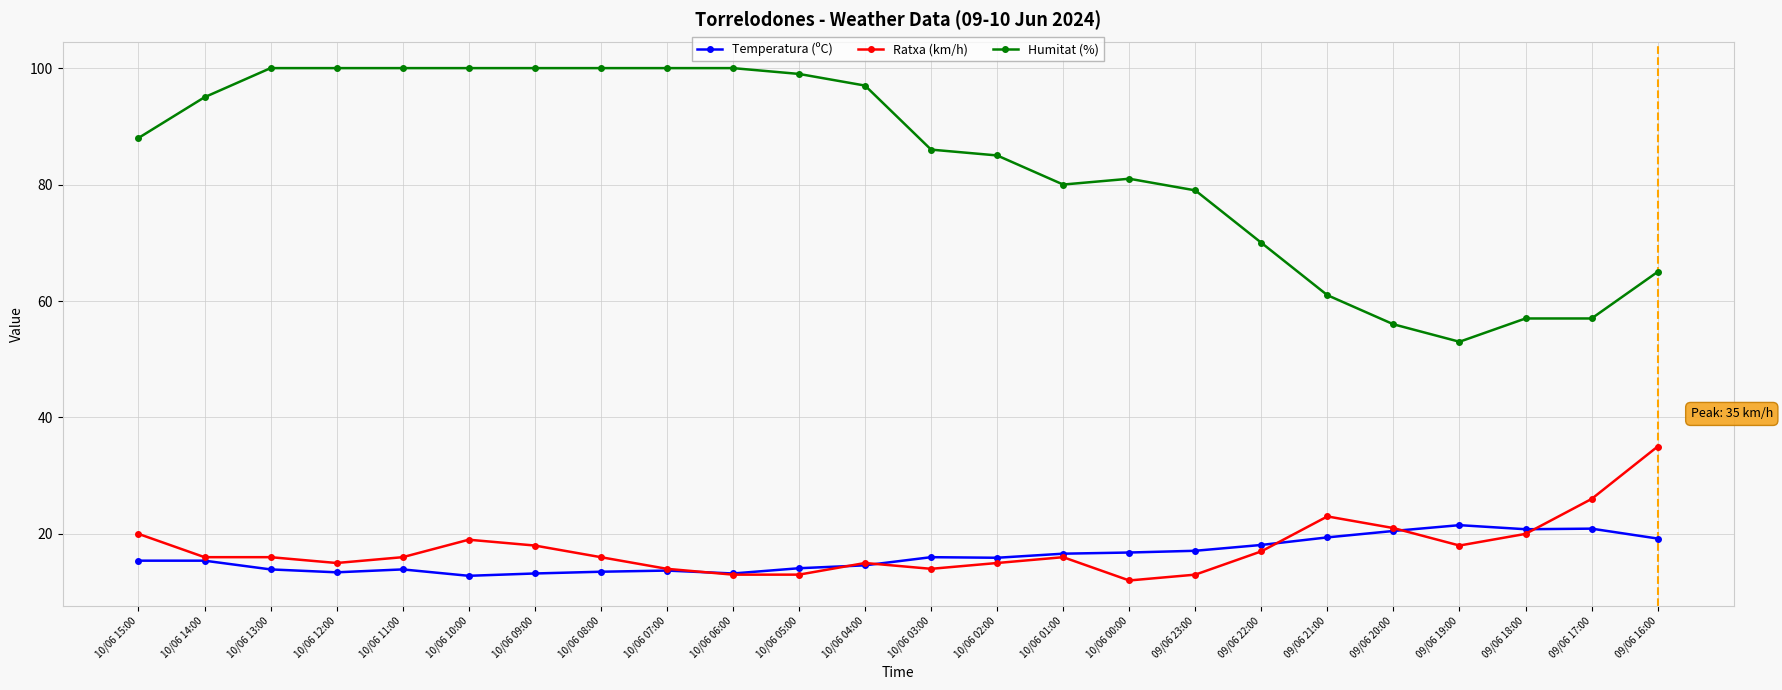

What is the sum of all Humitat (%) values?

2009.0